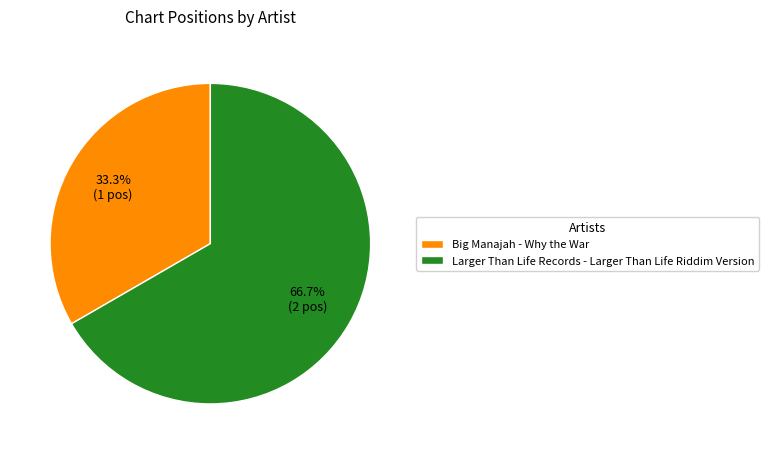

To the nearest percent, what is the average slice percentage?

50%